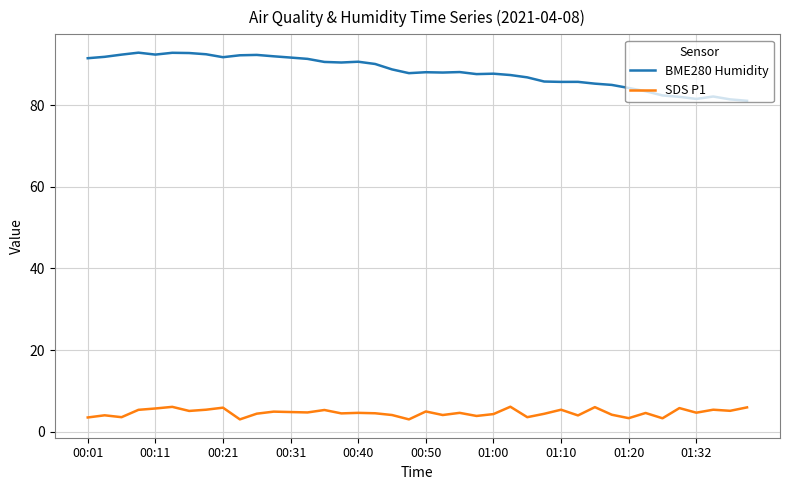

What is the maximum value for SDS P1?

6.1